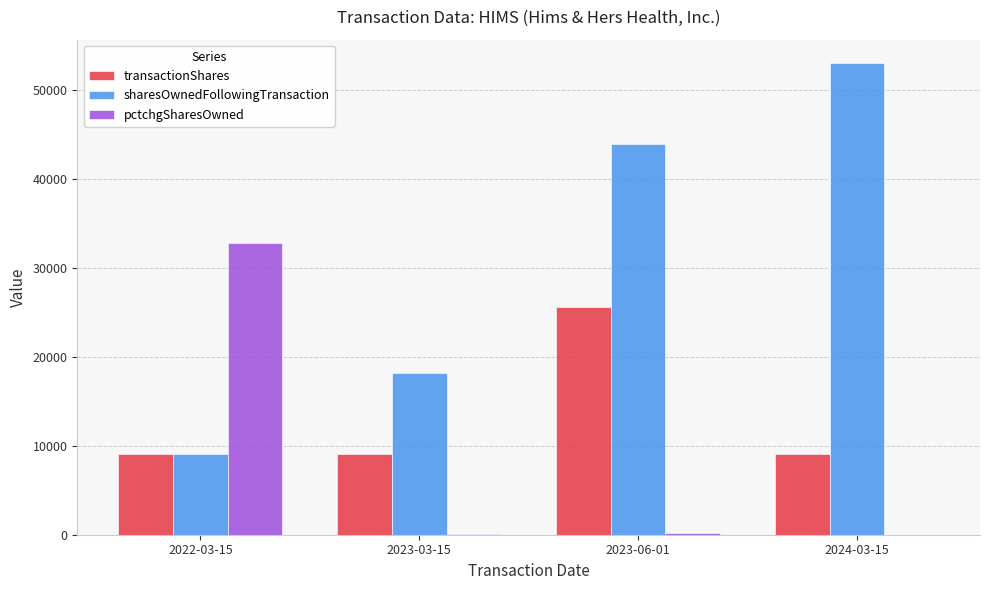

Where is sharesOwnedFollowingTransaction nearest to the value 31072?

2023-03-15